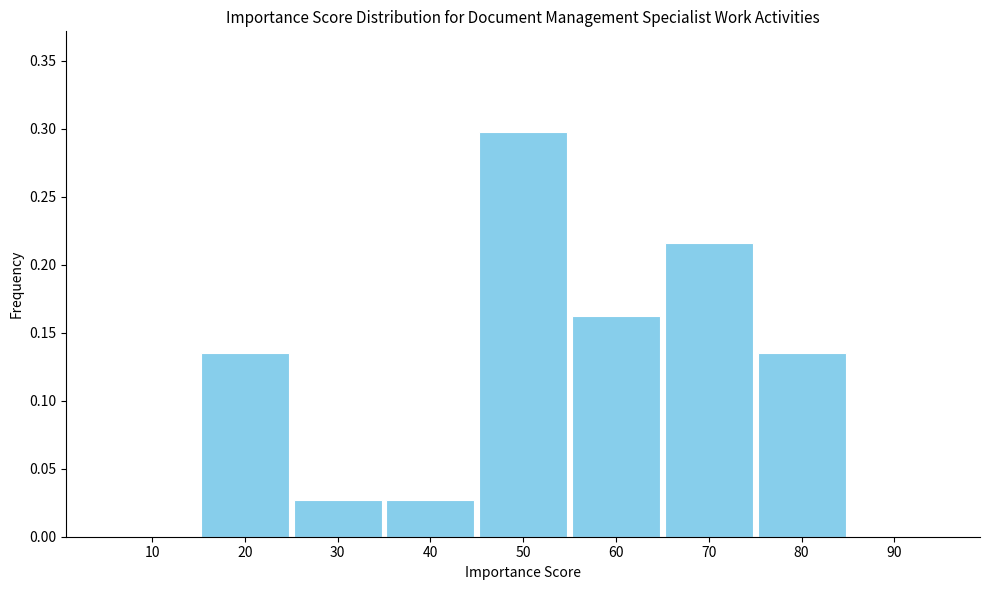

At which category does the chart reach its peak across all series?

50